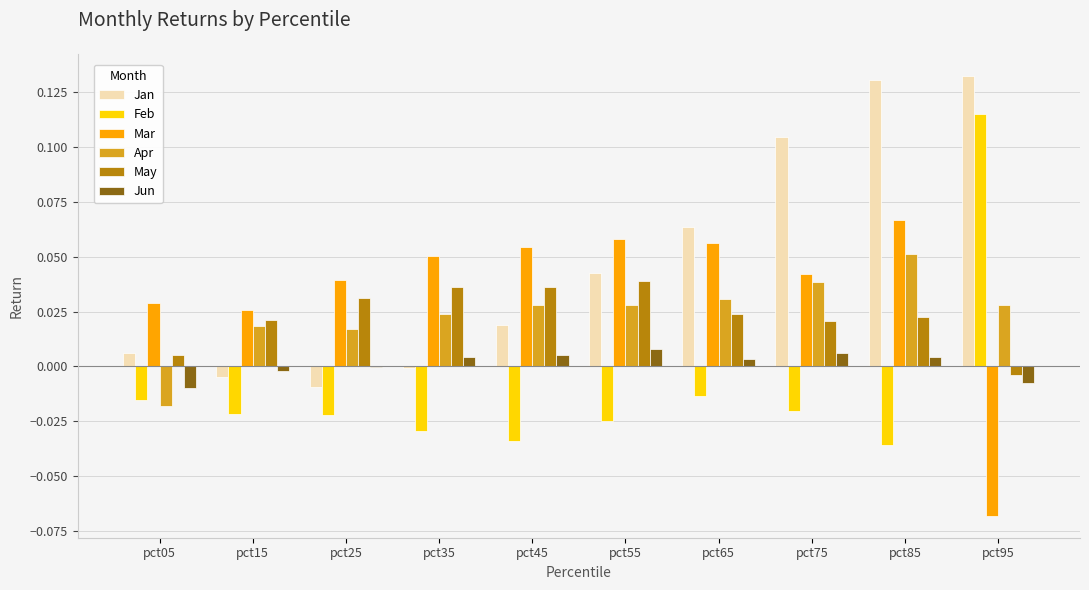

Which category has the highest value in the Mar series?

pct85